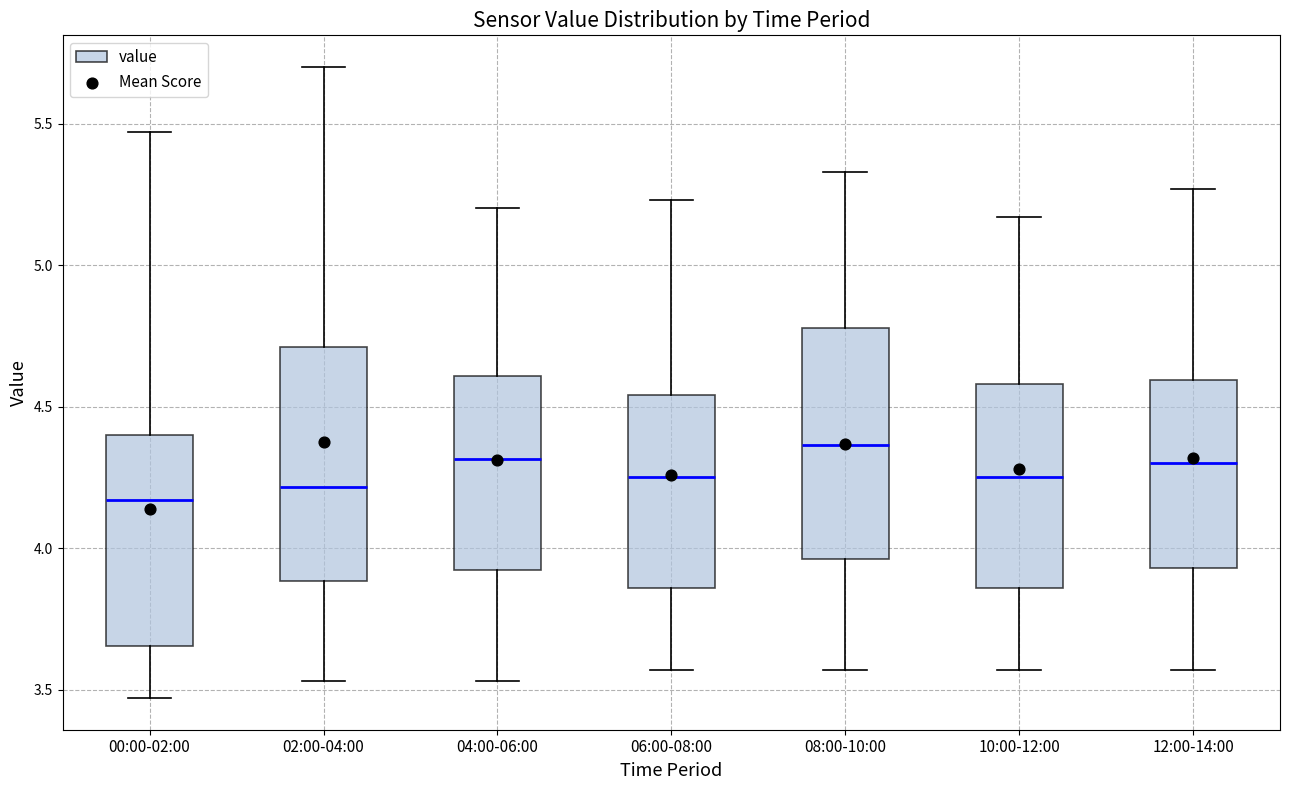

Which box's median line is the highest?

08:00-10:00